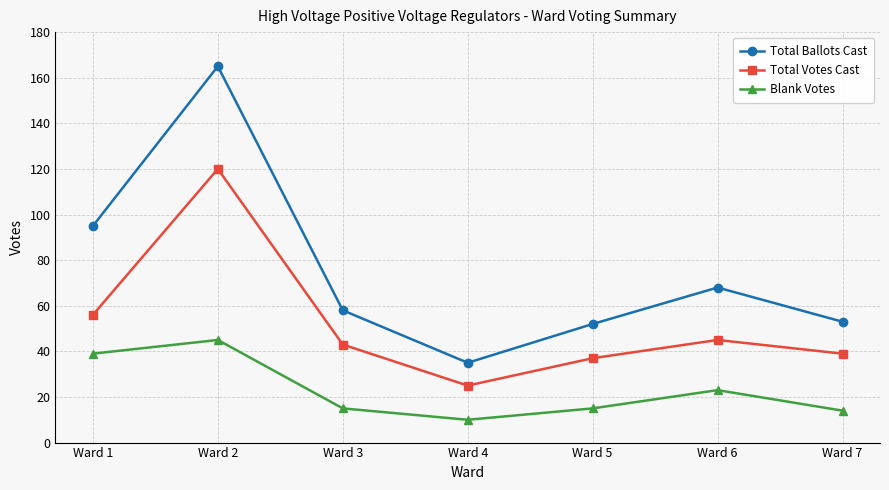

True or false: Blank Votes has a value of 4 at Ward 4.

False